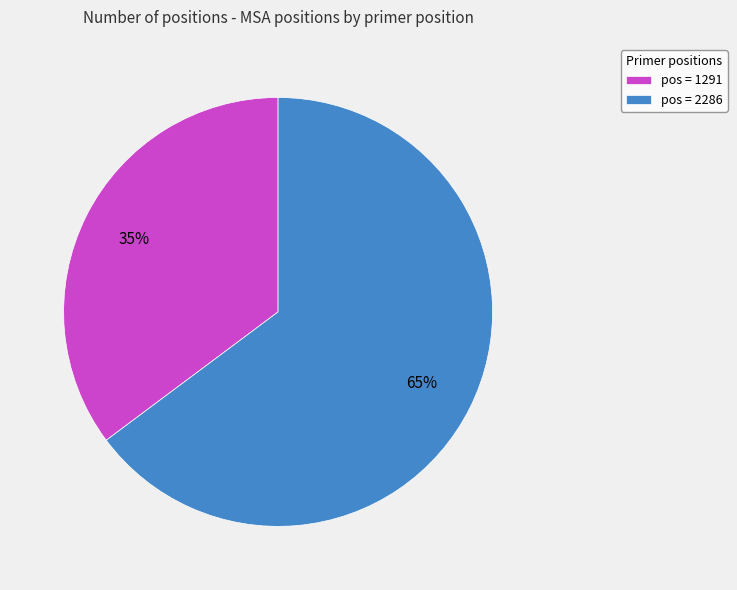

To the nearest percent, what is the difference between the largest and smallest slice percentages?

30%